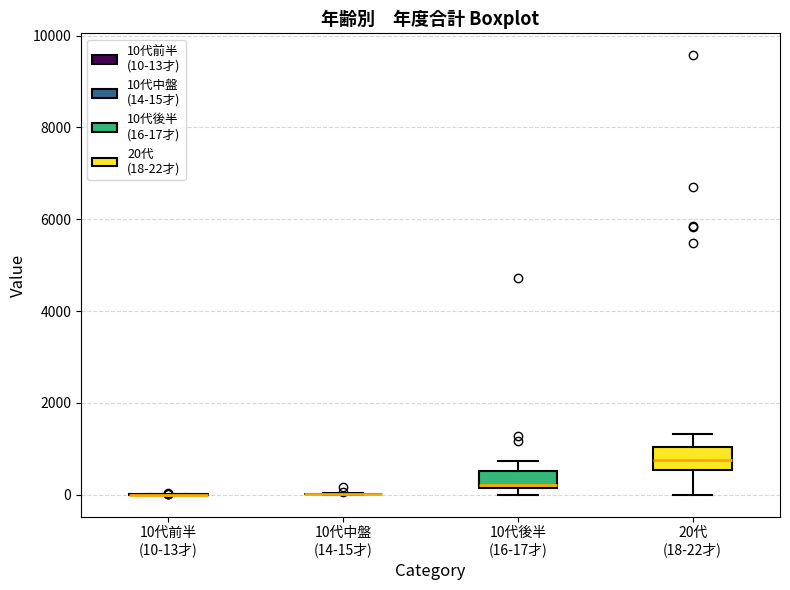

Reading left to right, transcribe this box plot: for each box, give where its median line is, the range the box spans, and where its two whiskers end, as read against the y-axis. The values are not printed on the chart, so give them approximately, as read against the axis.

10代前半 (10-13才): box collapsed to a line at 0, whiskers 0 to 0
10代中盤 (14-15才): box collapsed to a line at 0, whiskers 0 to 0
10代後半 (16-17才): median 200 (just above the box's lower edge), box 200 to 600, whiskers 0 to 800
20代 (18-22才): median 800, box 600 to 1000, whiskers 0 to 1400